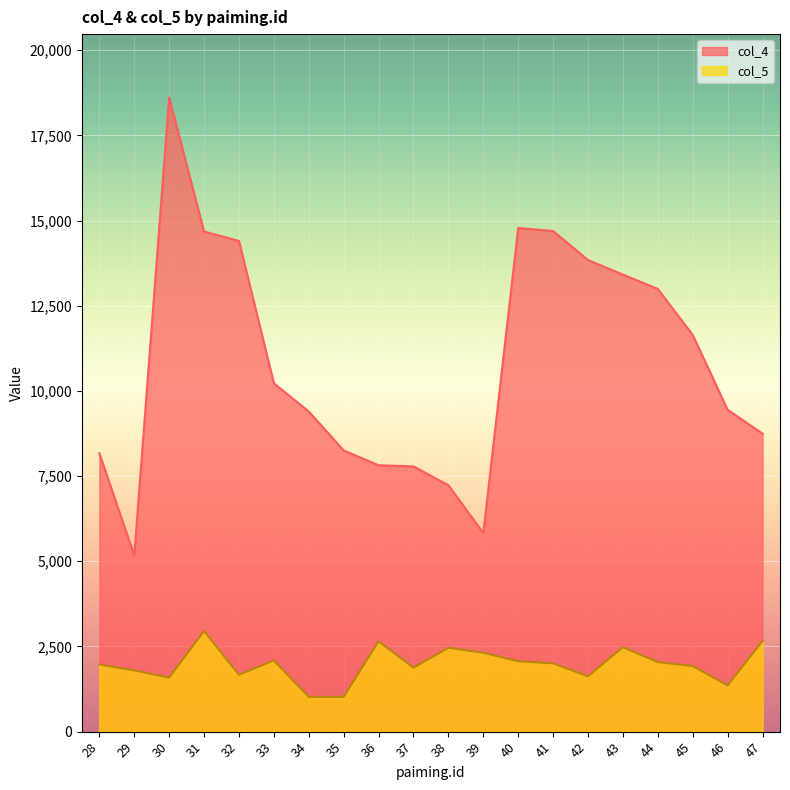

Is it true that col_4 equals 13842 at 42?

True